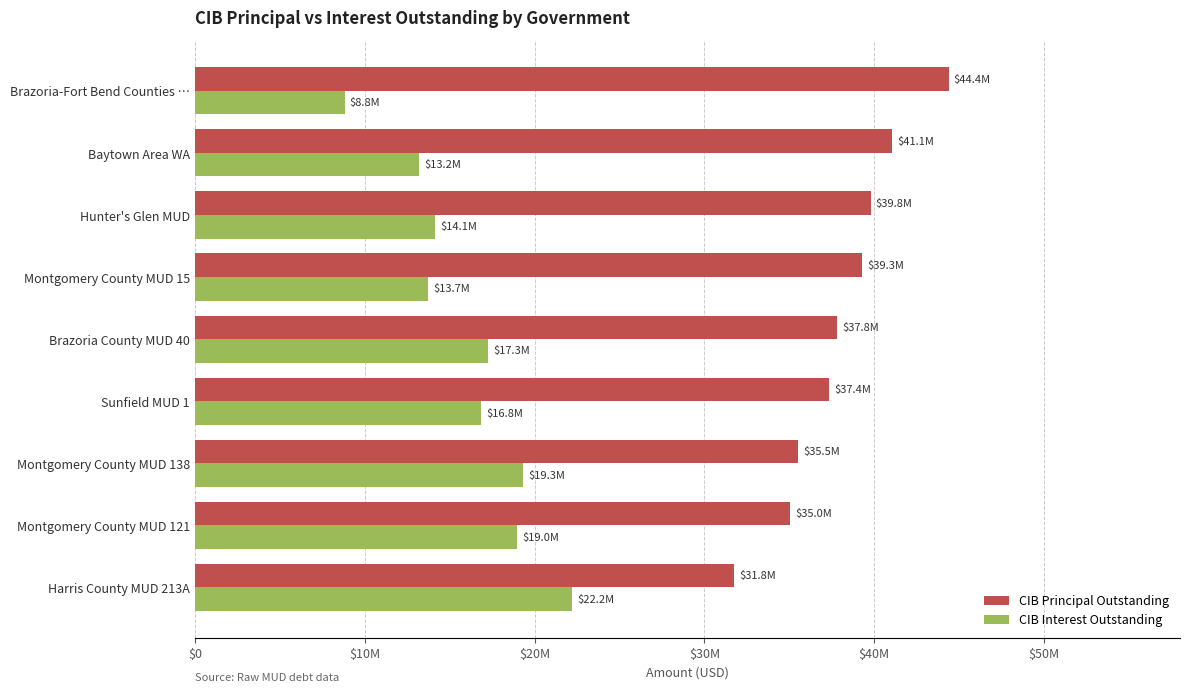

What are all the series names shown in the legend?

CIB Principal Outstanding, CIB Interest Outstanding